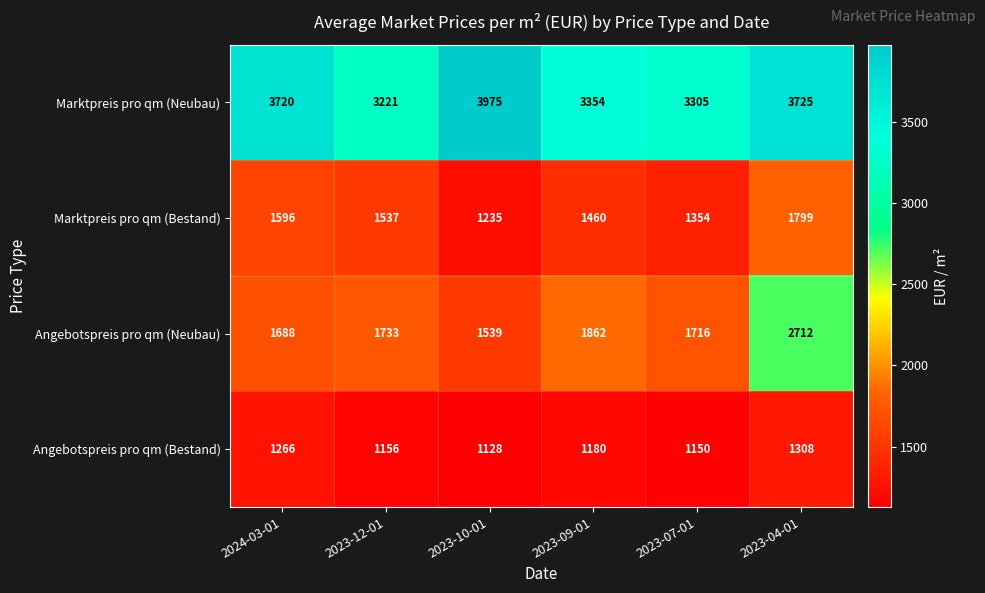

The value of Angebotspreis pro qm (Neubau) at 2024-03-01 is 493. True or false?

False